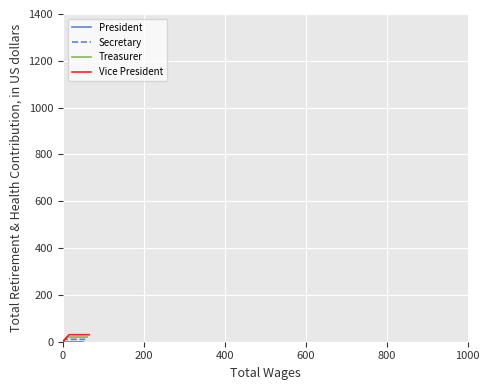

The Treasurer series shows 6 at 0. True or false?

False